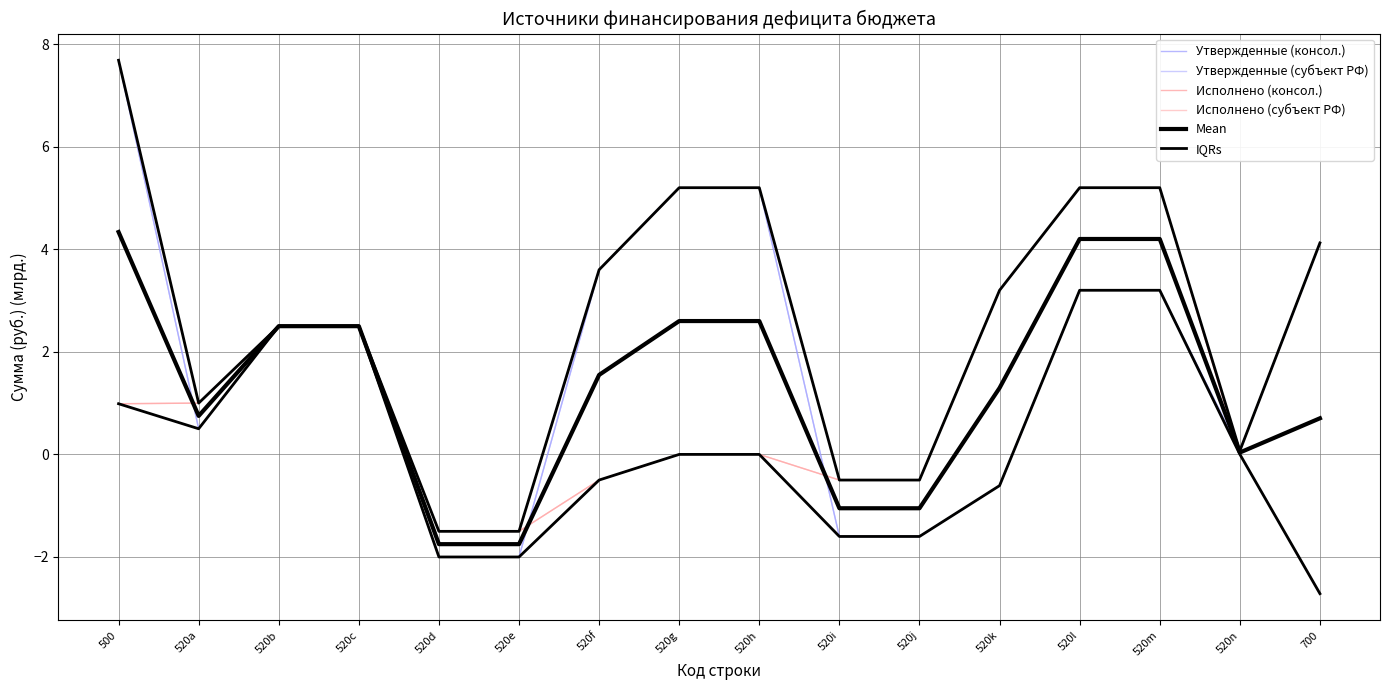

Reading left to right, list all the values displayed in this chart.

Утвержденные (консол.): 500=7.7	520a=0.5	520b=2.5	520c=2.5	520d=-2.0	520e=-2.0	520f=3.6	520g=5.2	520h=5.2	520i=-1.6	520j=-1.6	520k=-0.6	520l=3.2	520m=3.2	520n=0.1	700=4.1
Утвержденные (субъект РФ): 500=7.7	520a=0.5	520b=2.5	520c=2.5	520d=-2.0	520e=-2.0	520f=3.6	520g=5.2	520h=5.2	520i=-1.6	520j=-1.6	520k=-0.6	520l=3.2	520m=3.2	520n=0.1	700=4.1
Исполнено (консол.): 500=1.0	520a=1.0	520b=2.5	520c=2.5	520d=-1.5	520e=-1.5	520f=-0.5	520g=0.0	520h=0.0	520i=-0.5	520j=-0.5	520k=3.2	520l=5.2	520m=5.2	520n=0.0	700=-2.7
Исполнено (субъект РФ): 500=1.0	520a=1.0	520b=2.5	520c=2.5	520d=-1.5	520e=-1.5	520f=-0.5	520g=0.0	520h=0.0	520i=-0.5	520j=-0.5	520k=3.2	520l=5.2	520m=5.2	520n=0.0	700=-2.7
Mean: 500=4.3	520a=0.8	520b=2.5	520c=2.5	520d=-1.8	520e=-1.8	520f=1.6	520g=2.6	520h=2.6	520i=-1.1	520j=-1.1	520k=1.3	520l=4.2	520m=4.2	520n=0.0	700=0.7
IQRs: 500=1.0	520a=0.5	520b=2.5	520c=2.5	520d=-2.0	520e=-2.0	520f=-0.5	520g=0.0	520h=0.0	520i=-1.6	520j=-1.6	520k=-0.6	520l=3.2	520m=3.2	520n=0.0	700=-2.7